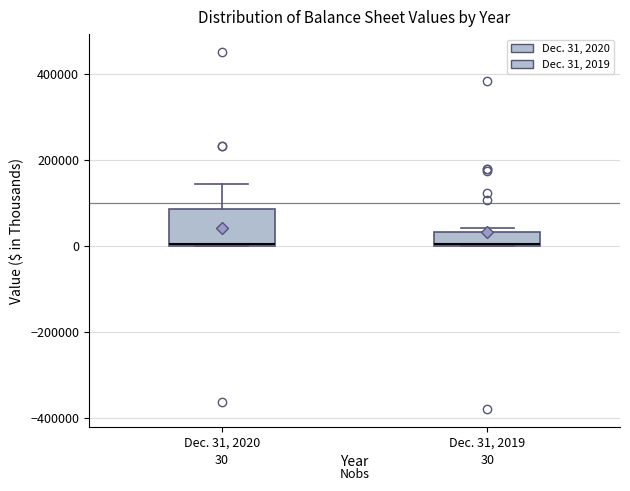

Which box is the tallest, from its lower edge to its upper edge?

Dec. 31, 2020